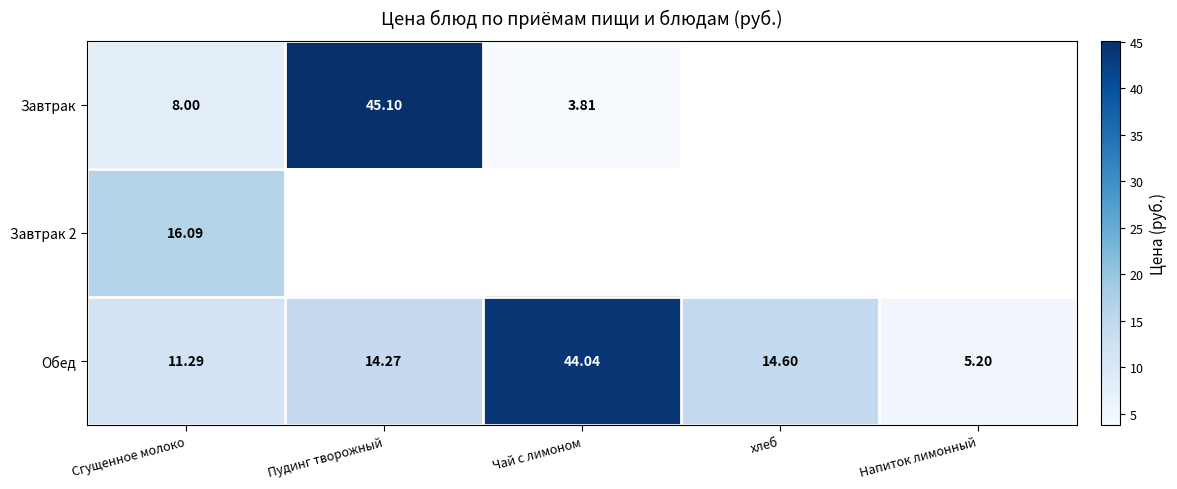

Is the value of Завтрак 2 at Сгущенное молоко greater than the value of Обед at Чай с лимоном?

No